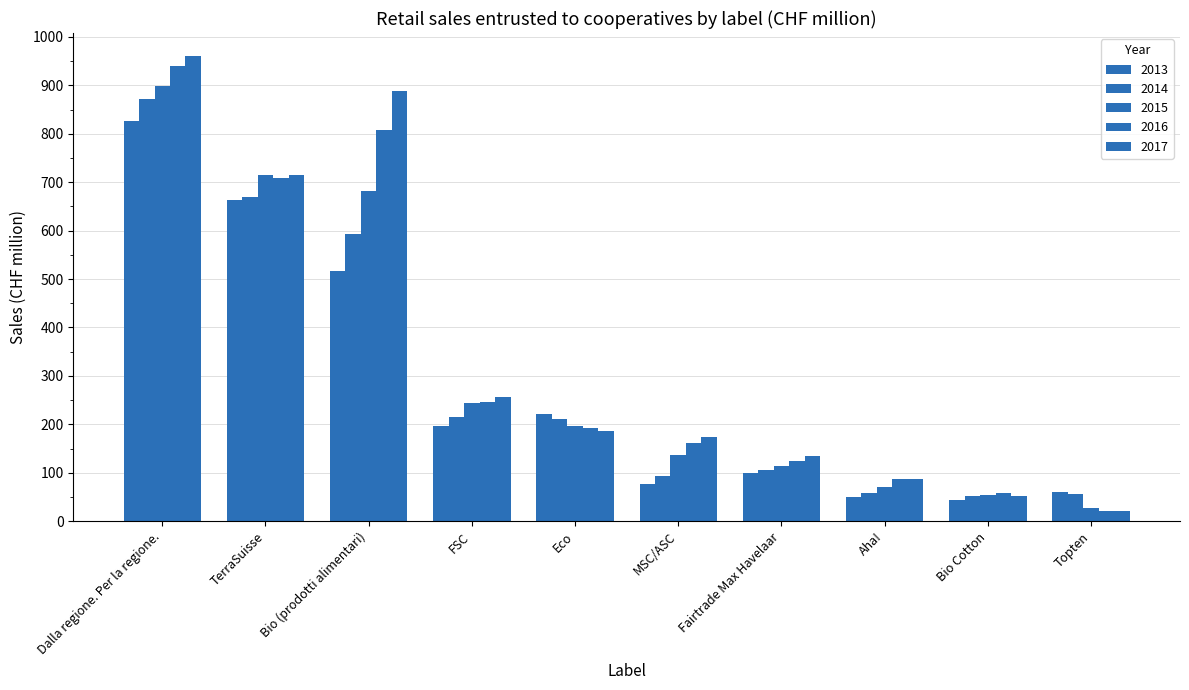

Between Eco and Aha!, which series saw the biggest shift?

2013